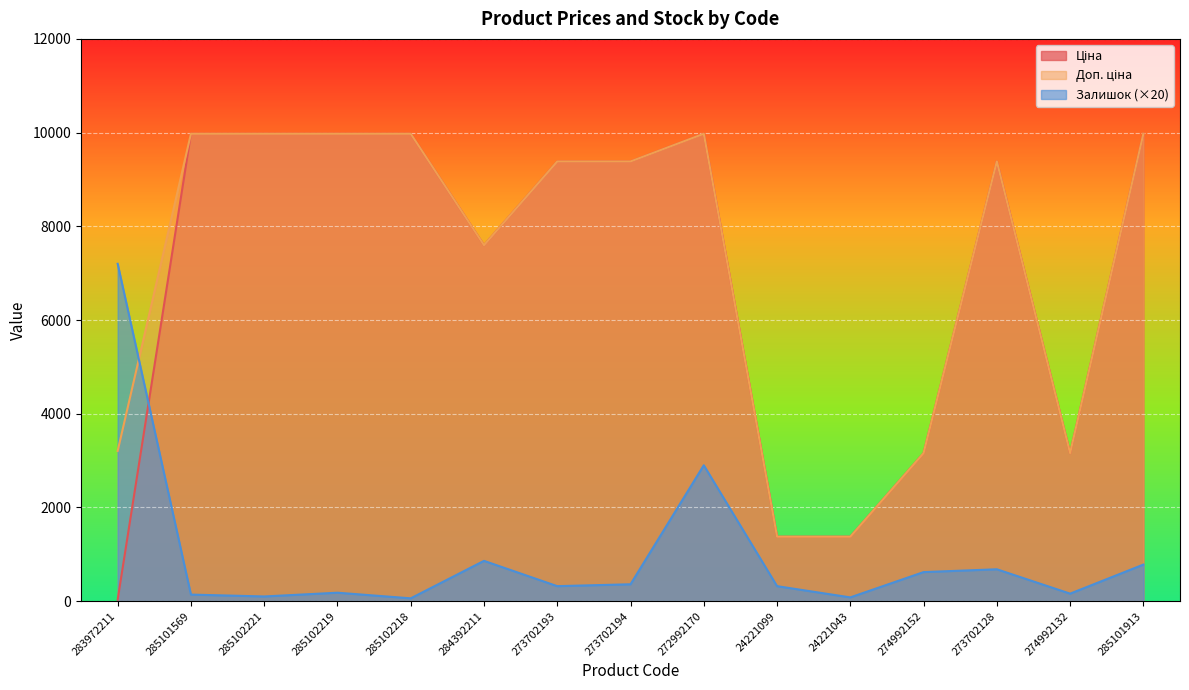

What is the difference between the highest and lowest values at 24221043?

1295.4